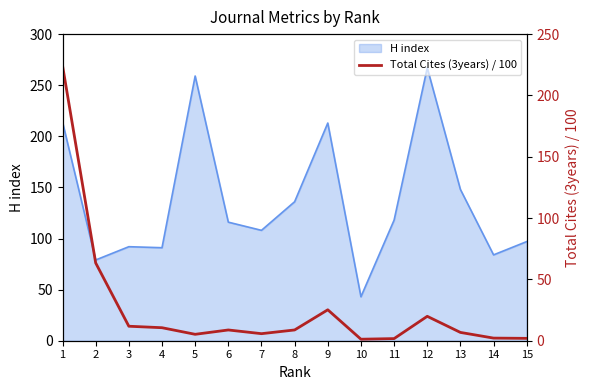

True or false: there are more than 0 points higher than both neighbors.

True